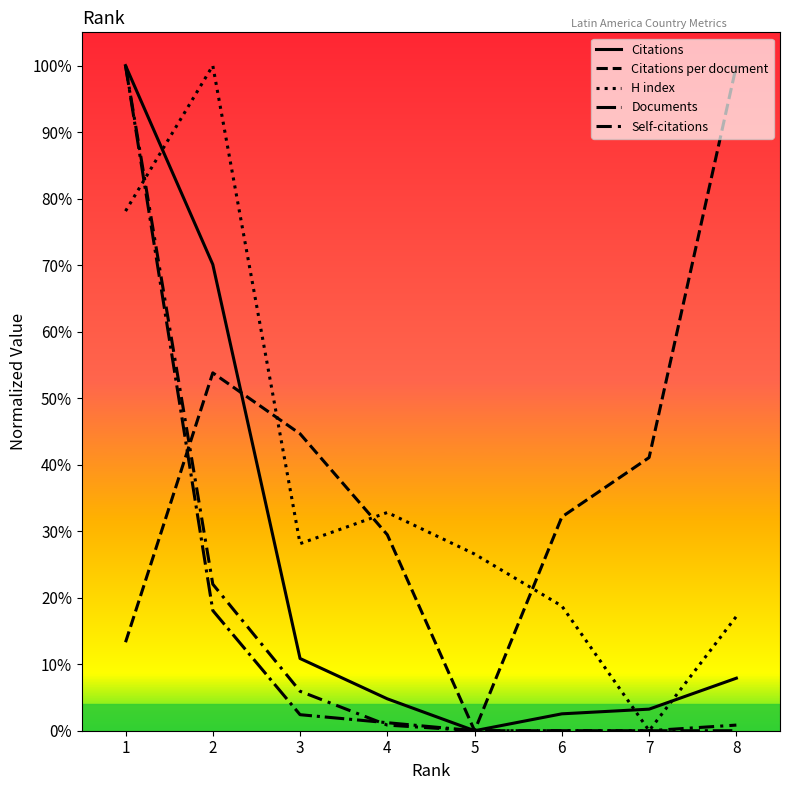

Does the chart display data point markers on the line(s)?

No